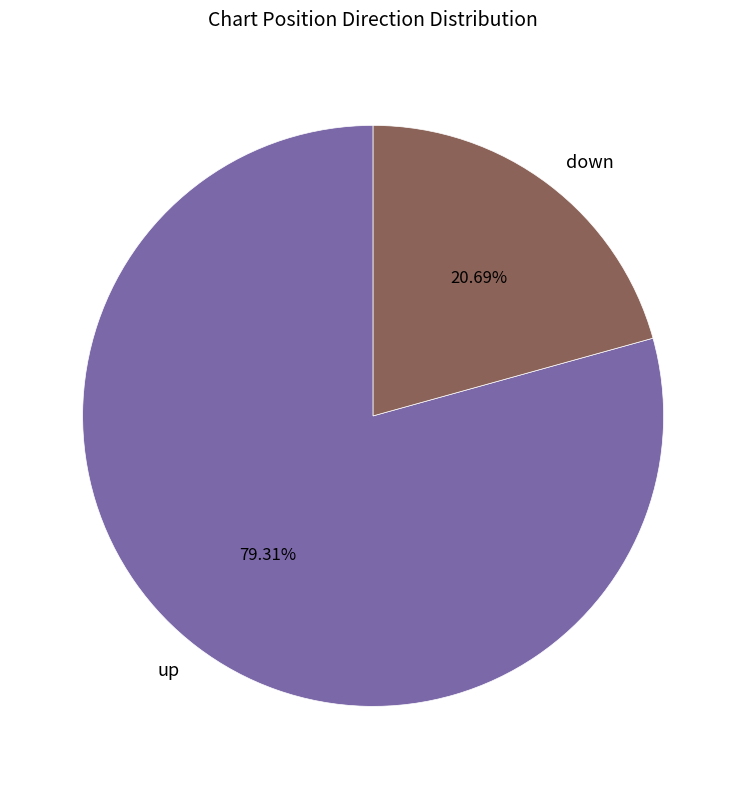

How many segments does this pie chart have?

2